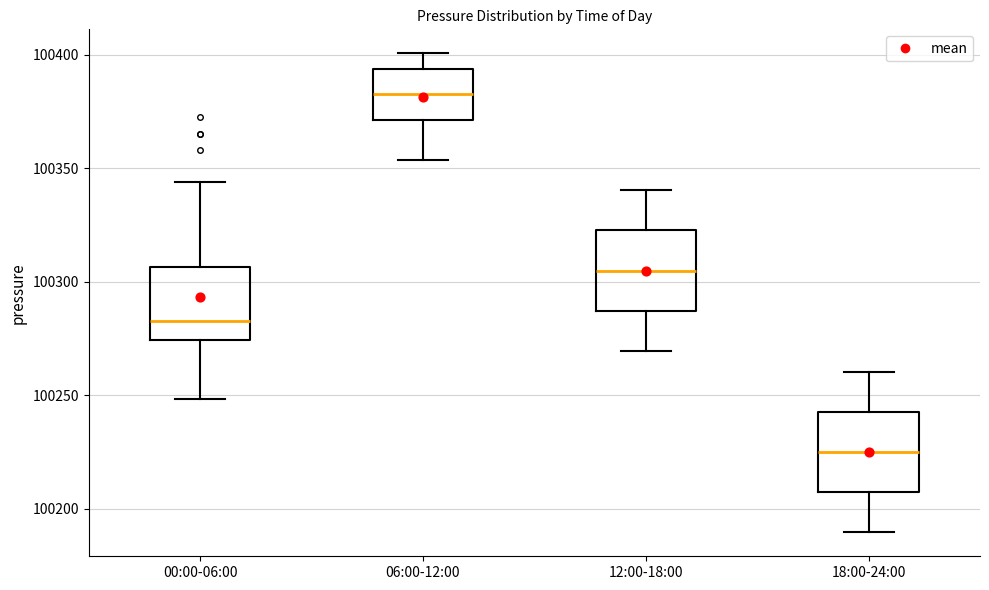

Reading left to right, transcribe this box plot: for each box, give where its median line is, the range the box spans, and where its two whiskers end, as read against the y-axis. The values are not printed on the chart, so give them approximately, as read against the axis.

00:00-06:00: median 100285, box 100275 to 100305, whiskers 100250 to 100345
06:00-12:00: median 100385, box 100370 to 100395, whiskers 100355 to 100400
12:00-18:00: median 100305, box 100285 to 100325, whiskers 100270 to 100340
18:00-24:00: median 100225, box 100205 to 100245, whiskers 100190 to 100260